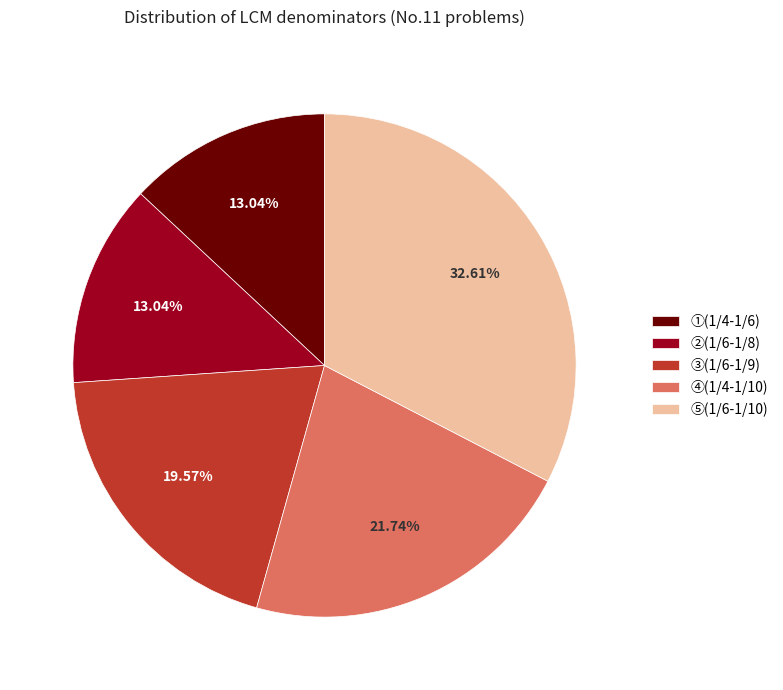

Is the sum of ⑤(1/6-1/10) and ④(1/4-1/10) greater than half?

Yes